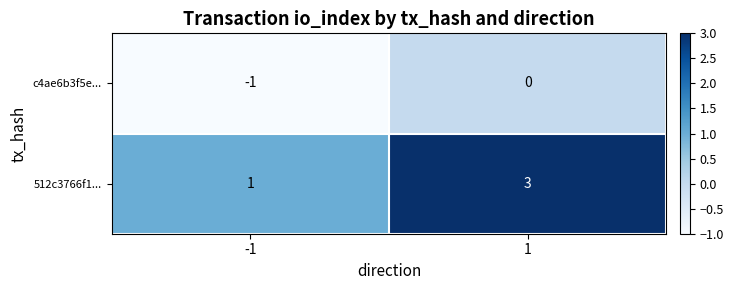

Which series changed the most between -1 and 1?

512c3766f1...